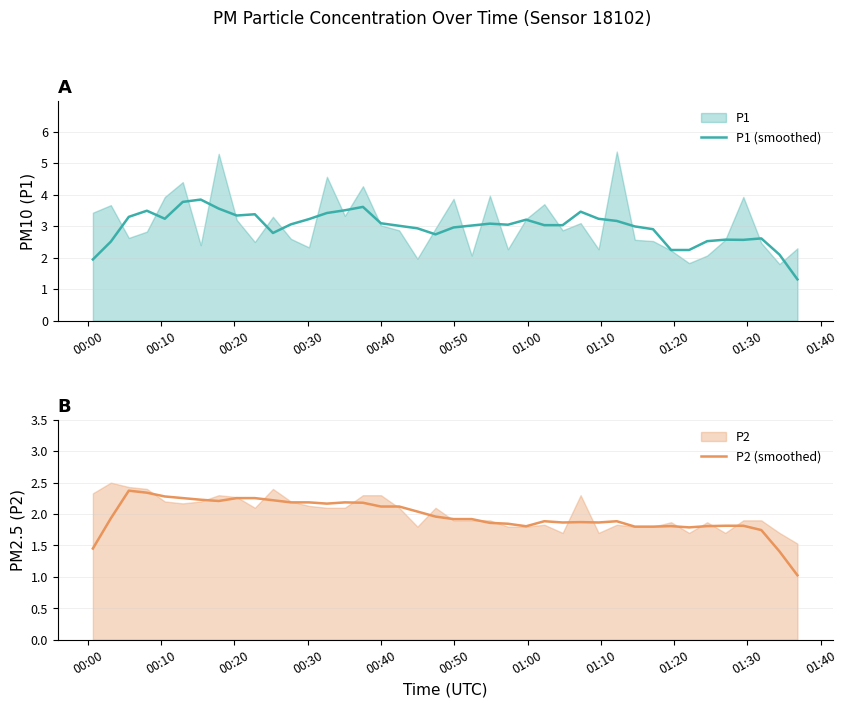

What is the lowest value of the P2 (smoothed) series?

1.0